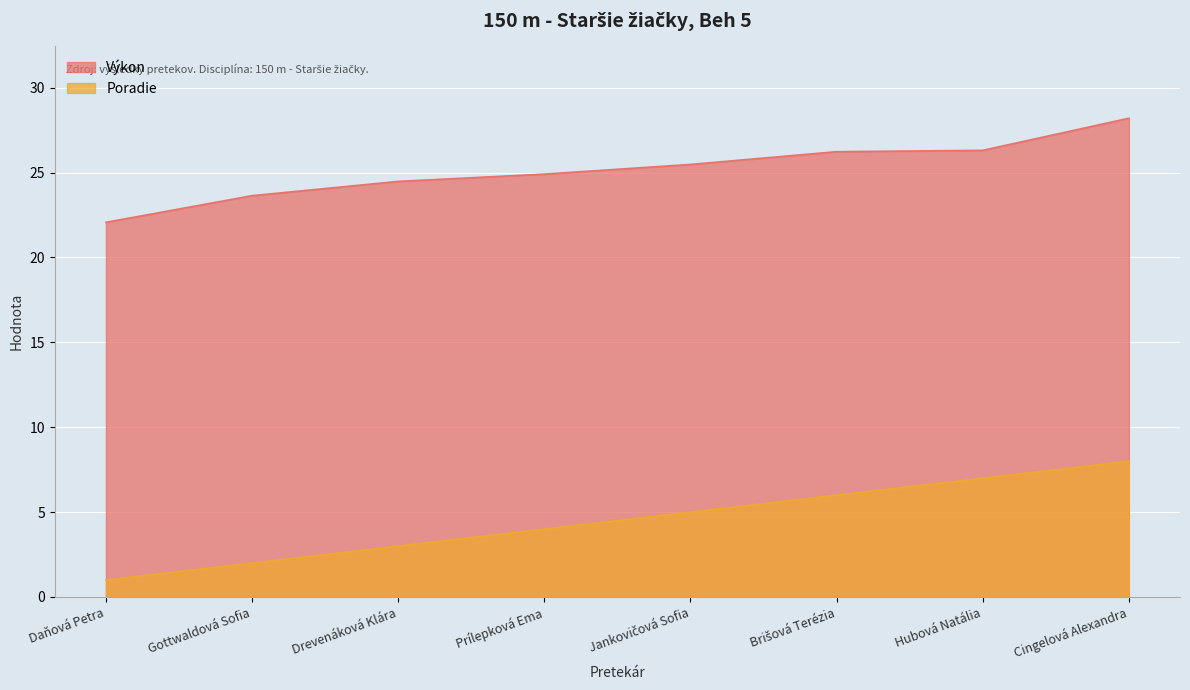

At which category is the sum across all series the highest?

Cingelová Alexandra